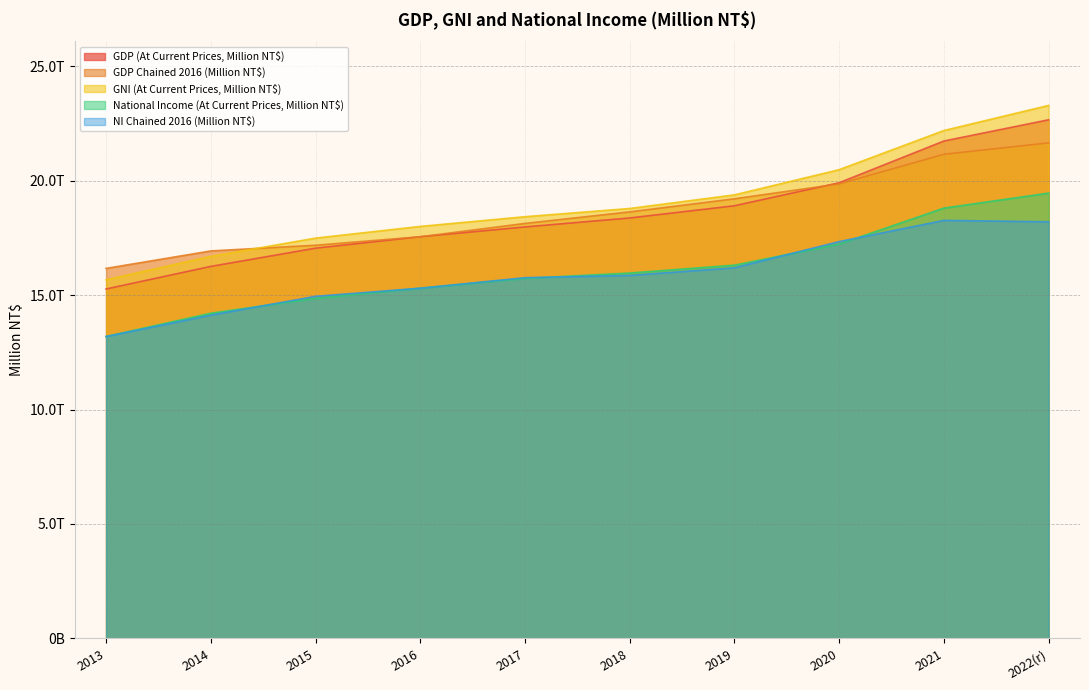

True or false: GNI (At Current Prices, Million NT$) and GDP (At Current Prices, Million NT$) intersect in this chart.

False